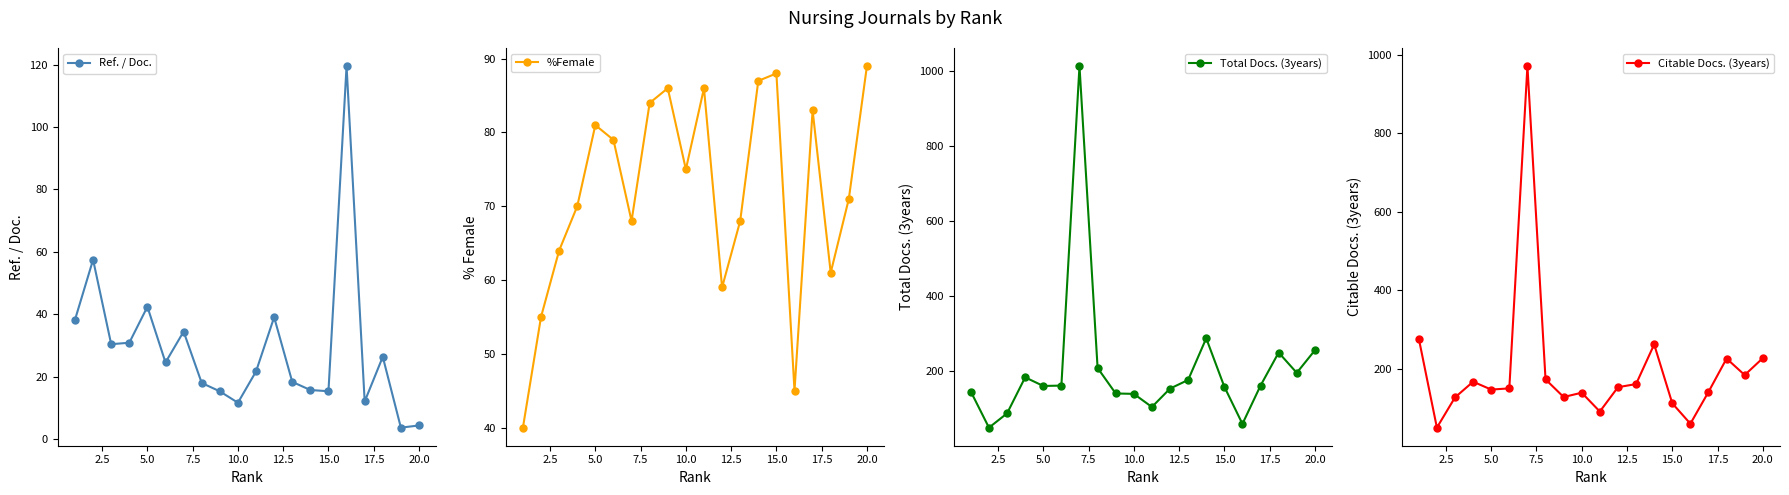

In Ref. / Doc., how many points are higher than both neighbors (excluding endpoints)?

6